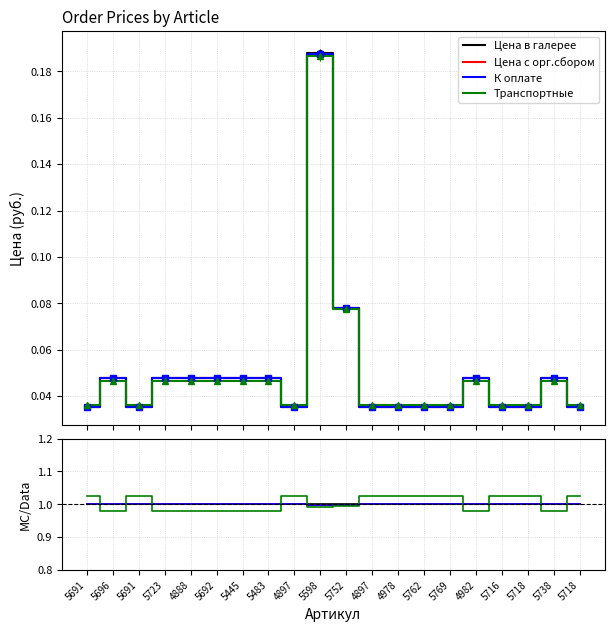

Which series has the widest spread of values?

Транспортные